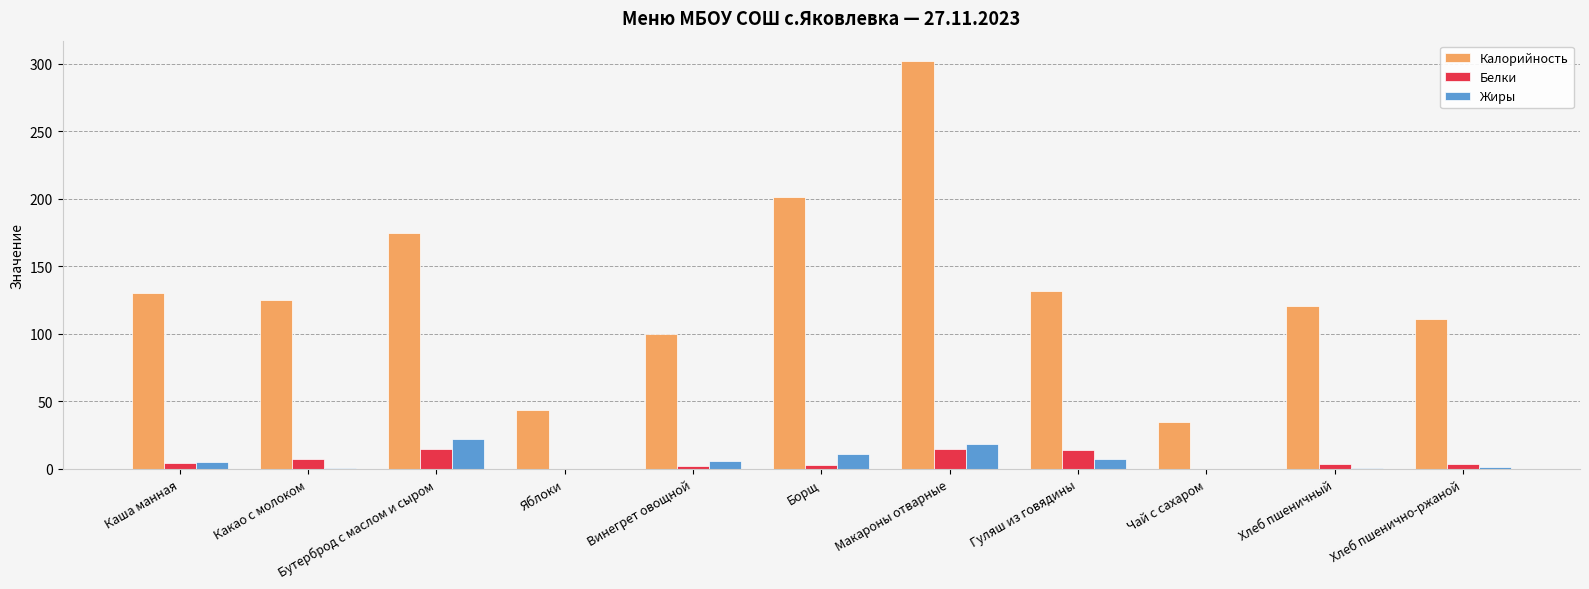

What is the total value across all series at Бутерброд с маслом и сыром?

212.0